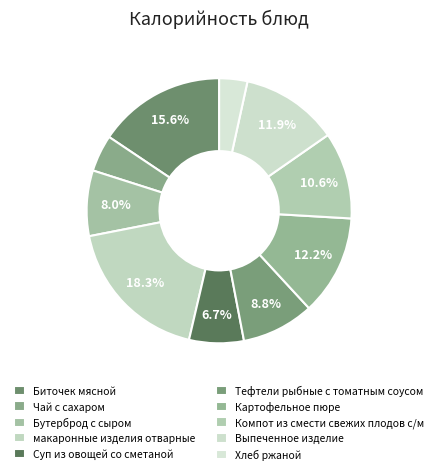

What percentage is the Суп из овощей со сметаной slice, to the nearest percent?

7%